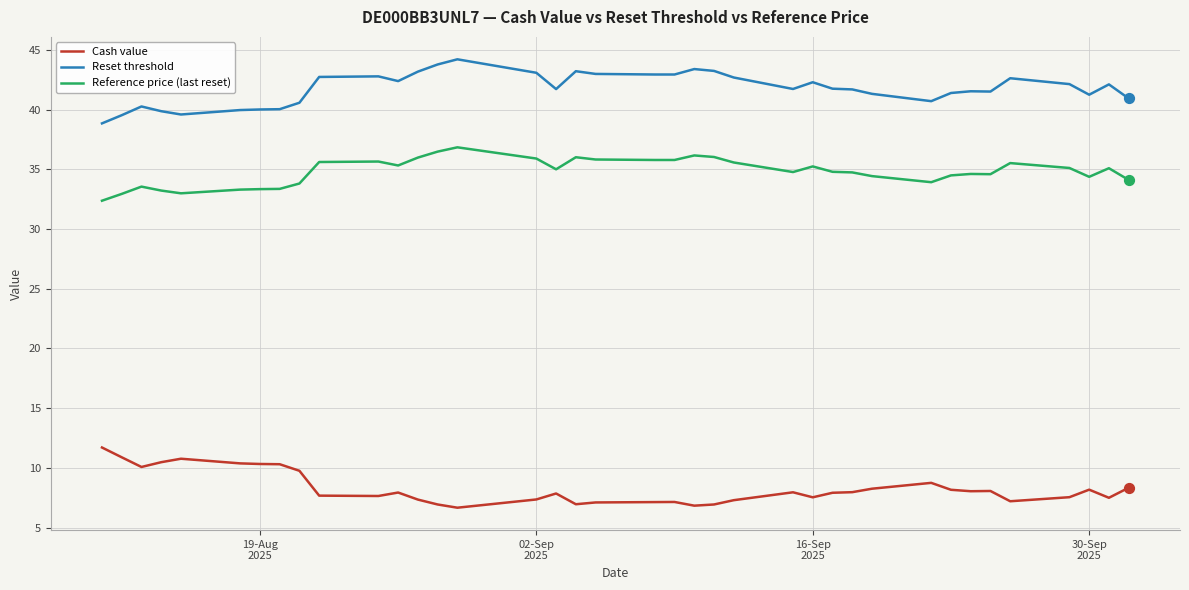

Which series has the largest total across all categories?

Reset threshold